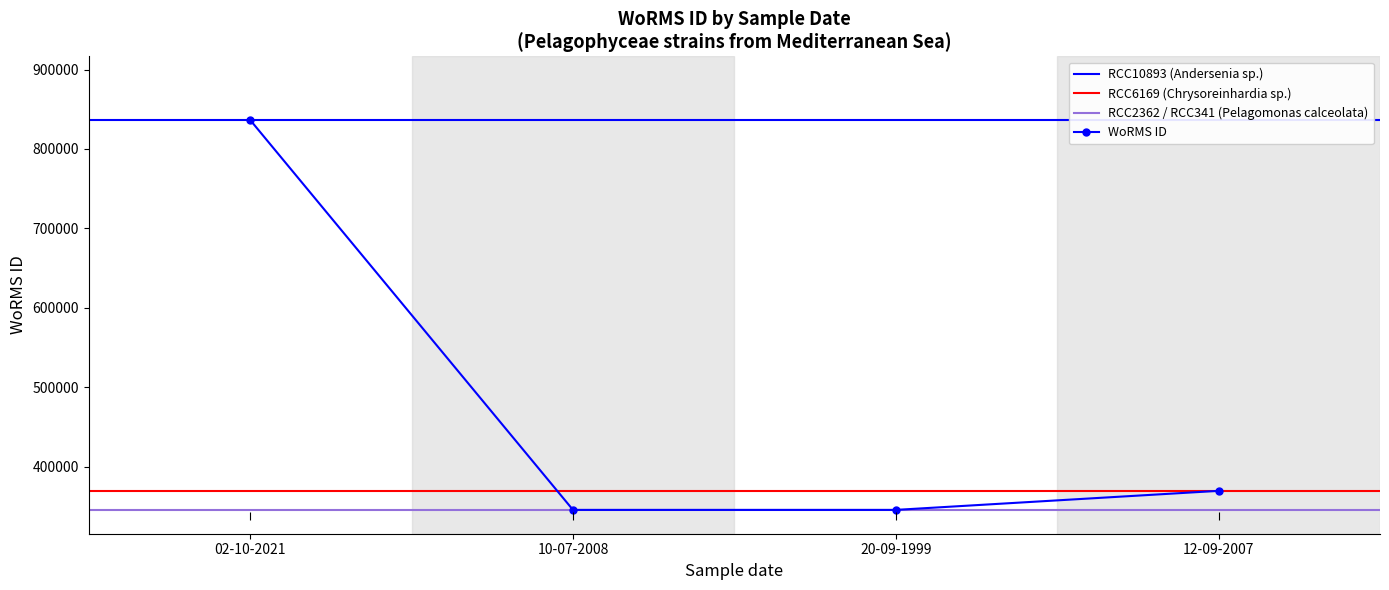

True or false: the data shows 466850 at 10-07-2008.

False